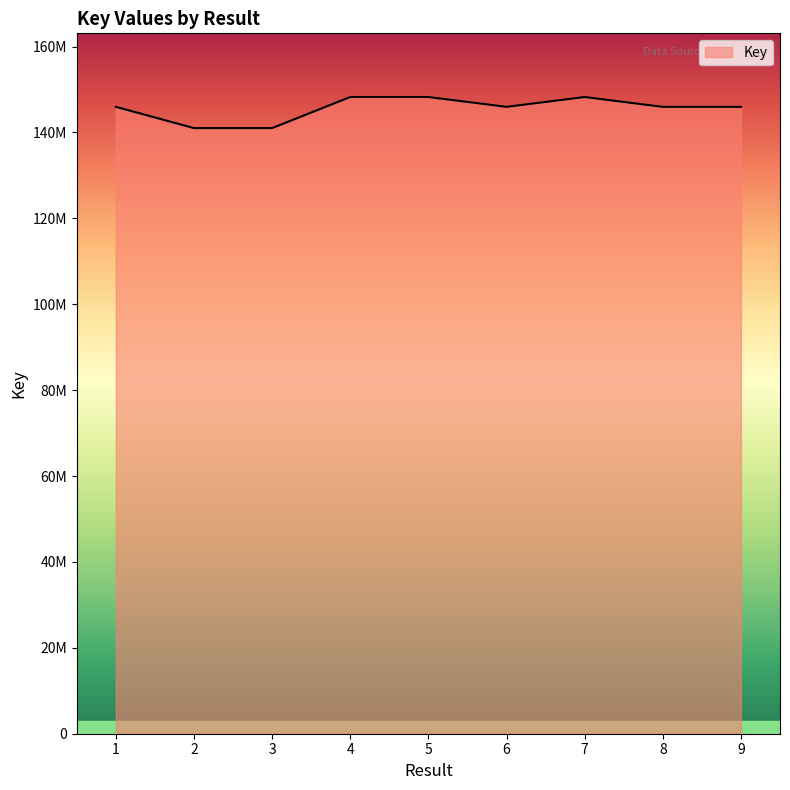

Where does the data first go above 145965360?

4